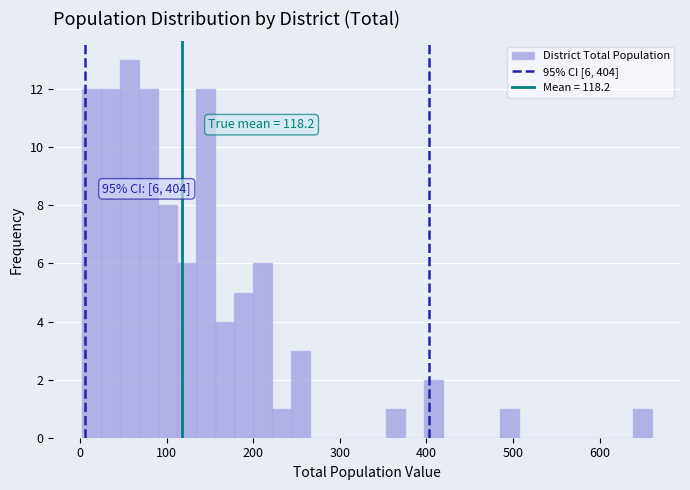

Read against the x-axis, roughly where is the centre of the tallest bar?

60